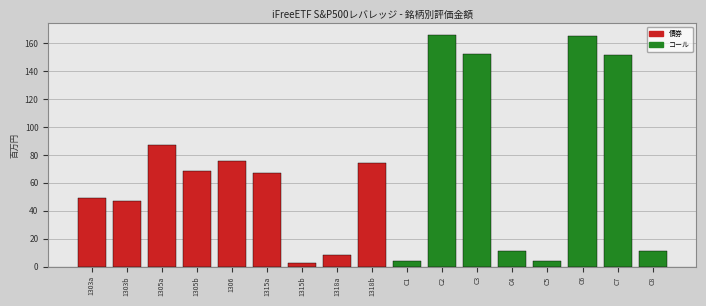

What is the sum of the values at 1315a and C4?

78.0